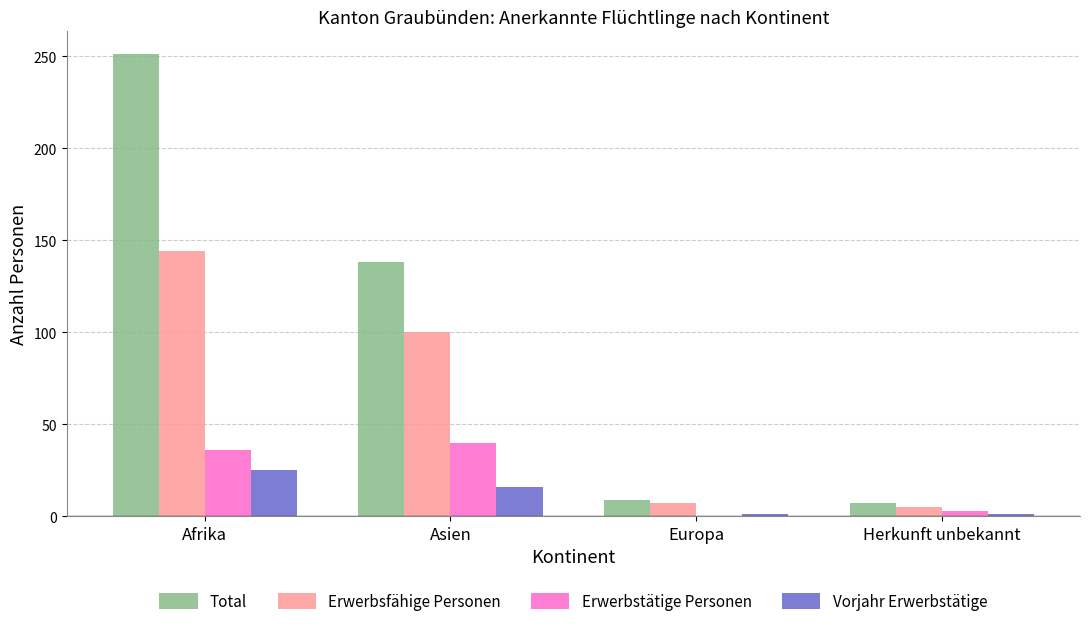

The value of Vorjahr Erwerbstätige at Afrika is 44. True or false?

False